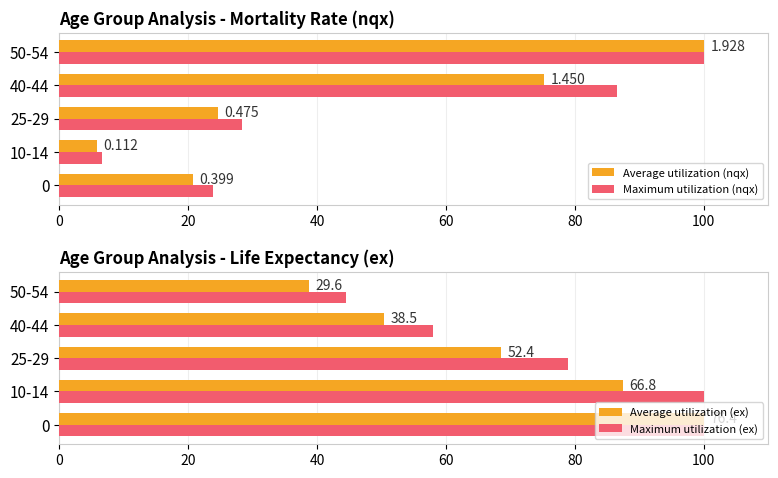

Rank the series at 0 from highest to lowest value.

Average utilization (ex), Maximum utilization (ex), Maximum utilization (nqx), Average utilization (nqx)